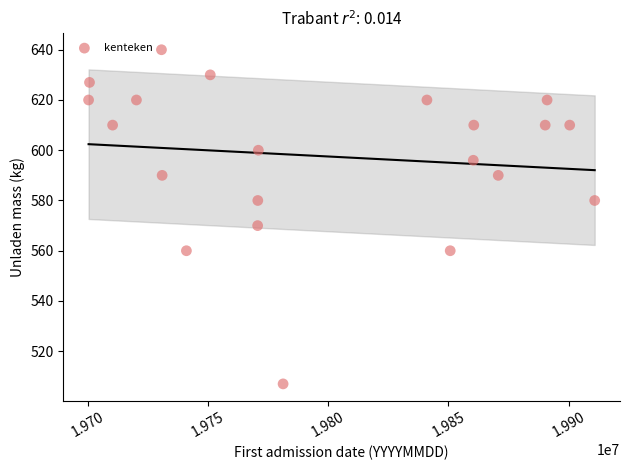

What is the range of X values (max minus min)?

210494